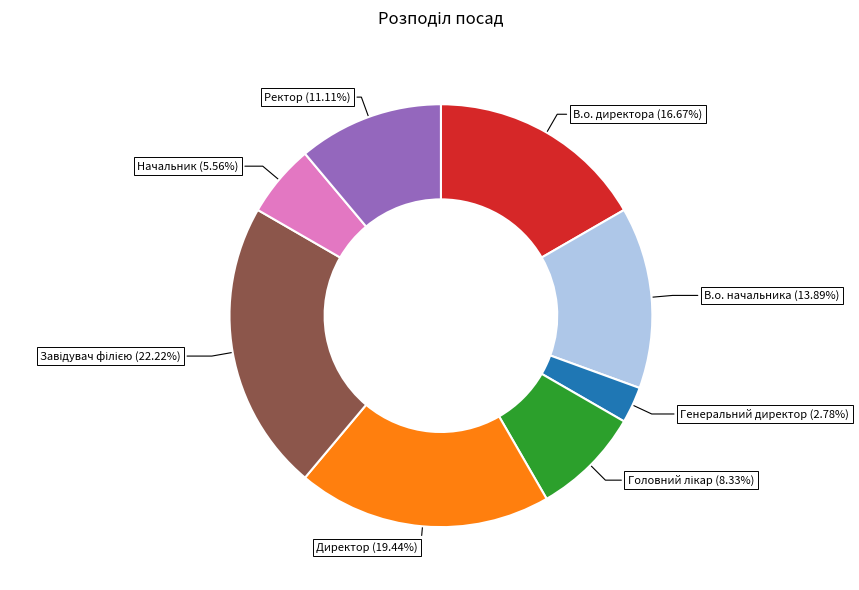

To the nearest percent, what is the average slice percentage?

12%